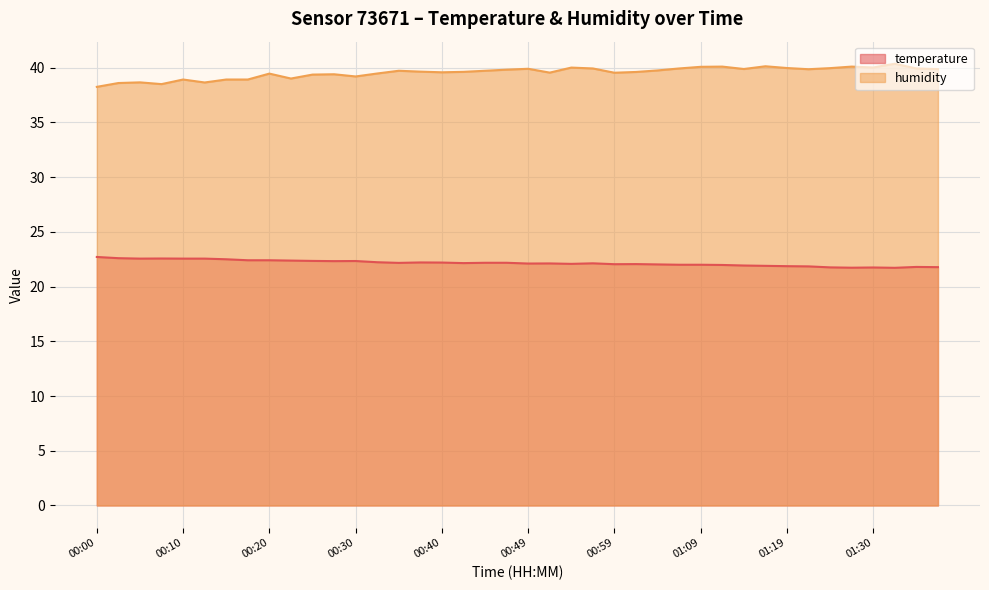

In humidity, how many points are higher than both neighbors (excluding endpoints)?

11